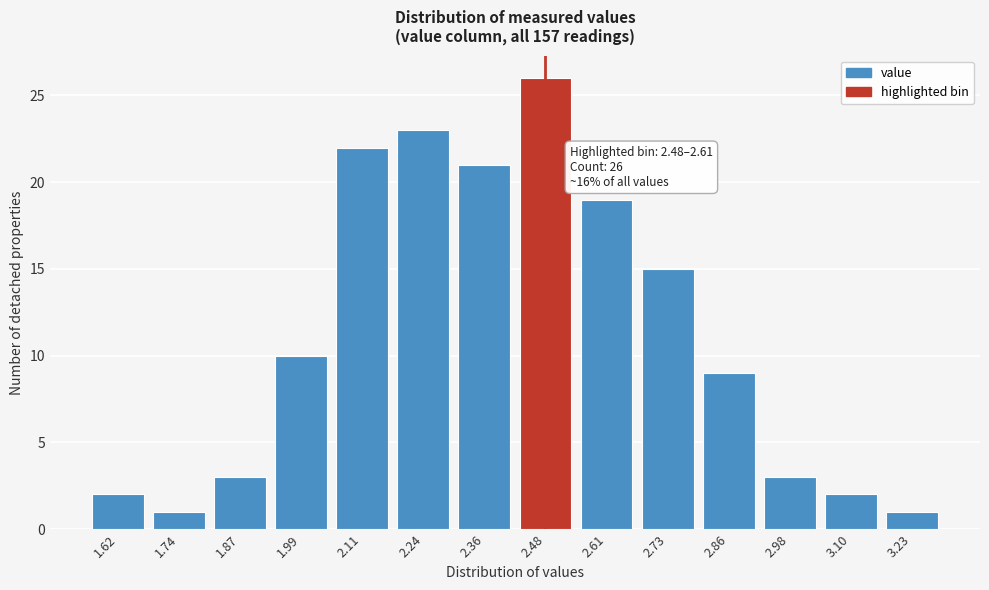

Reading right to left, list all the values displayed in this chart.

3.23=1	3.10=2	2.98=3	2.86=9	2.73=15	2.61=19	2.48=26	2.36=21	2.24=23	2.11=22	1.99=10	1.87=3	1.74=1	1.62=2